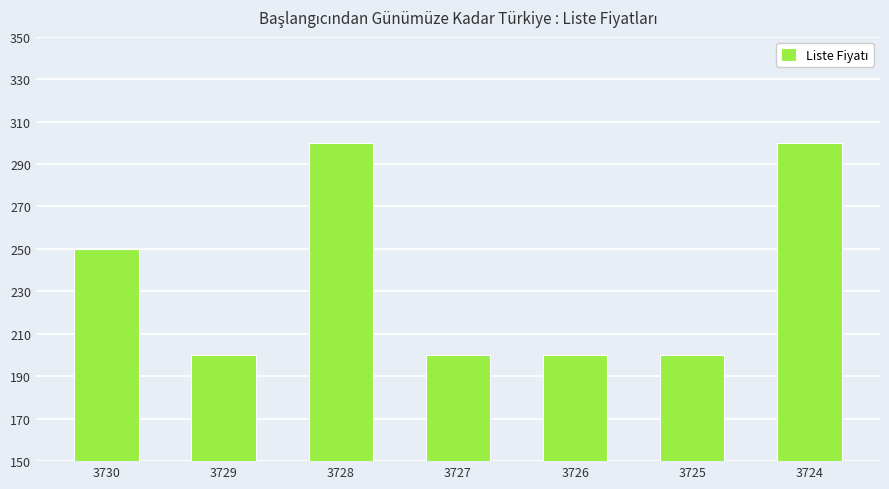

What is the change in value from 3730 to 3727?

-50